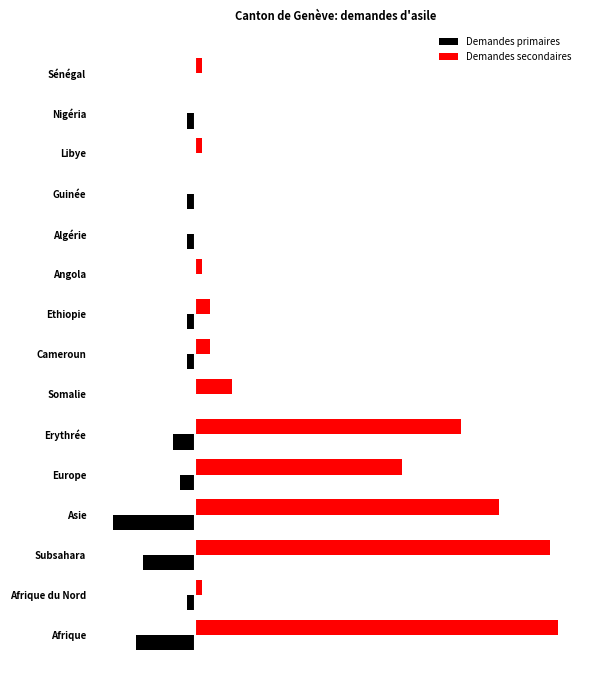

What is the lowest value of the Demandes primaires series?

-11